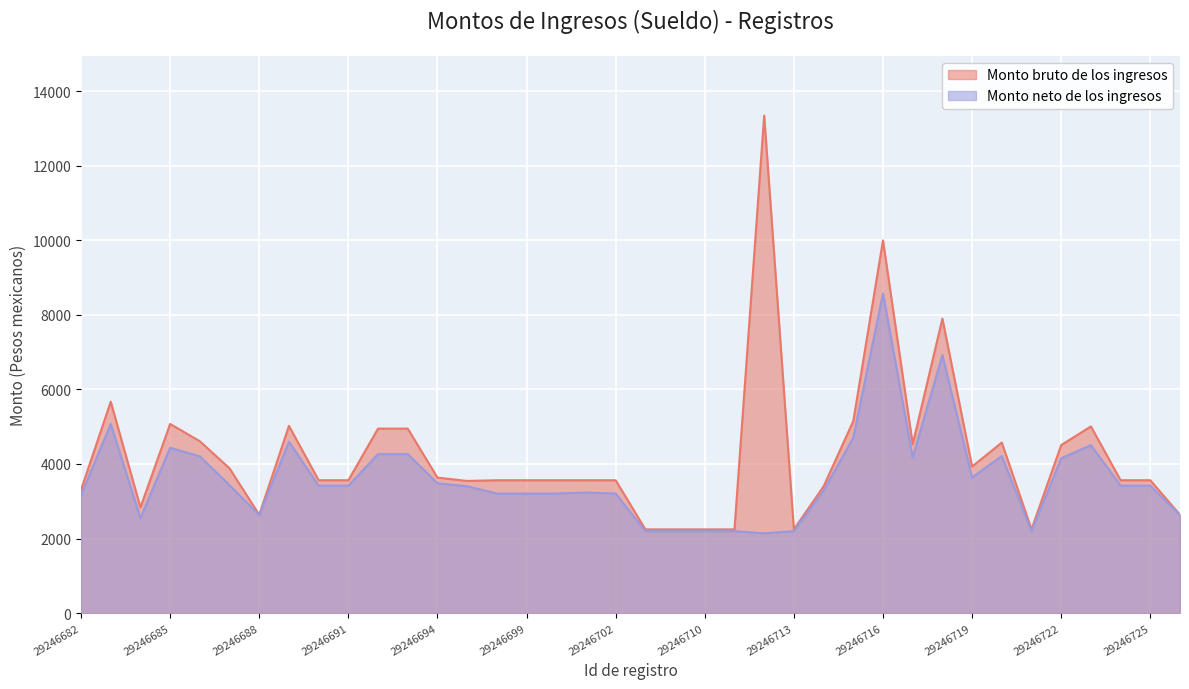

What is the sum of the Monto neto de los ingresos values at 29246689 and 29246687?

8028.2